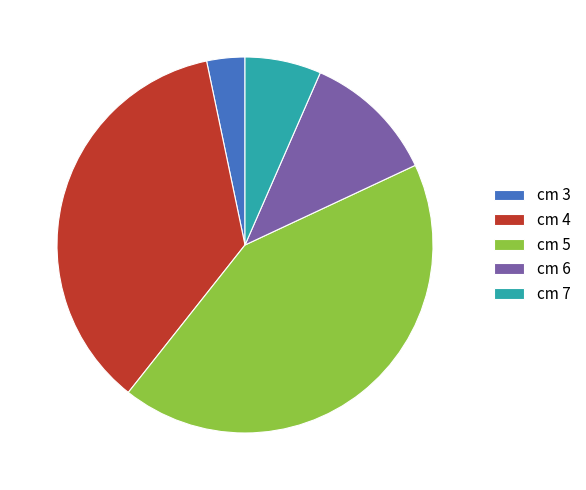

Between cm 5 and cm 6, which is larger?

cm 5